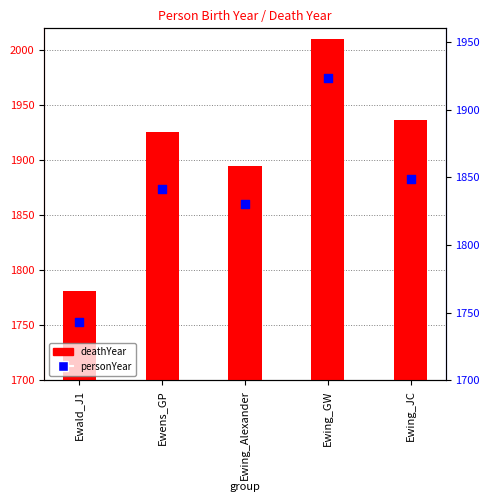

At how many categories does at least one series exceed 1771?

5